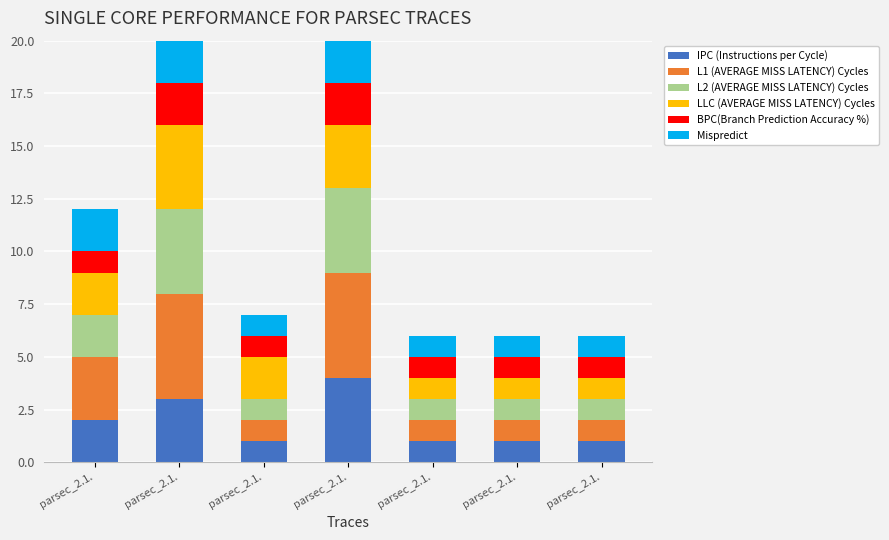

The IPC (Instructions per Cycle) series shows 1 at parsec_2.1.. True or false?

True